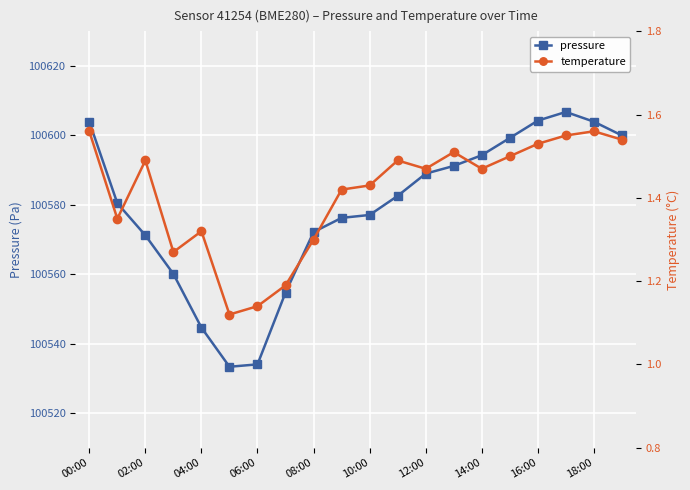

What is the minimum value for pressure?

100533.3